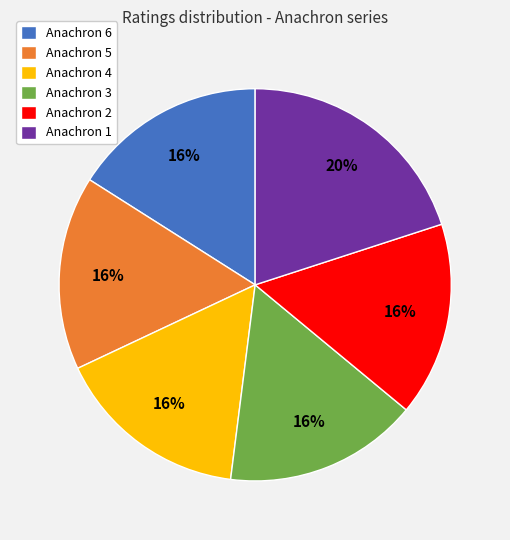

The Anachron 6 slice represents 7% of the pie. True or false?

False